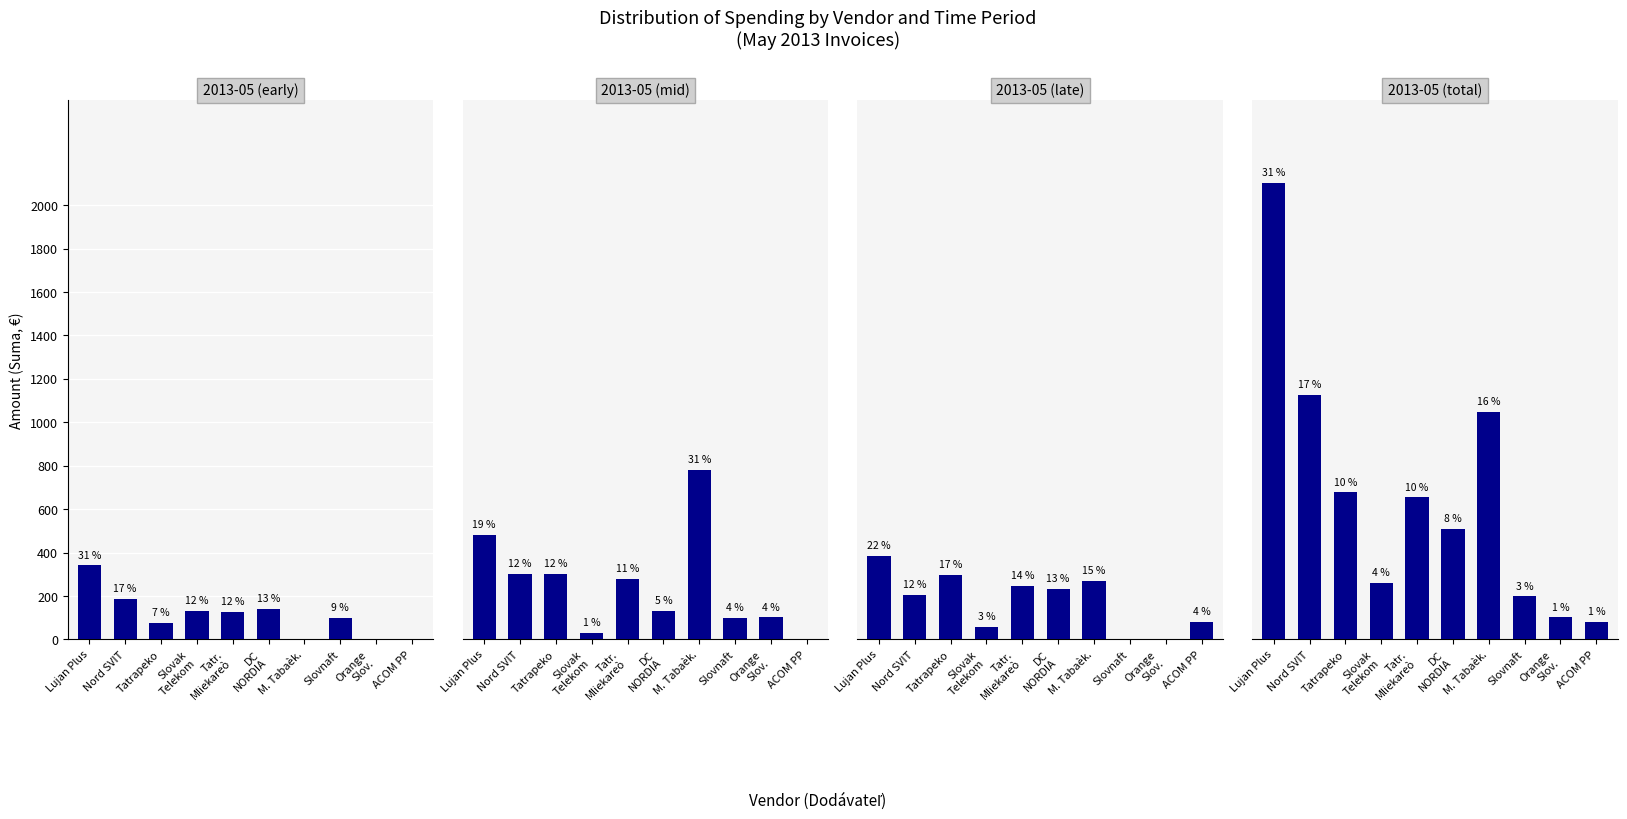

What is the approximate value of 2013-05 (mid) at DC
NORDIA?

132.8